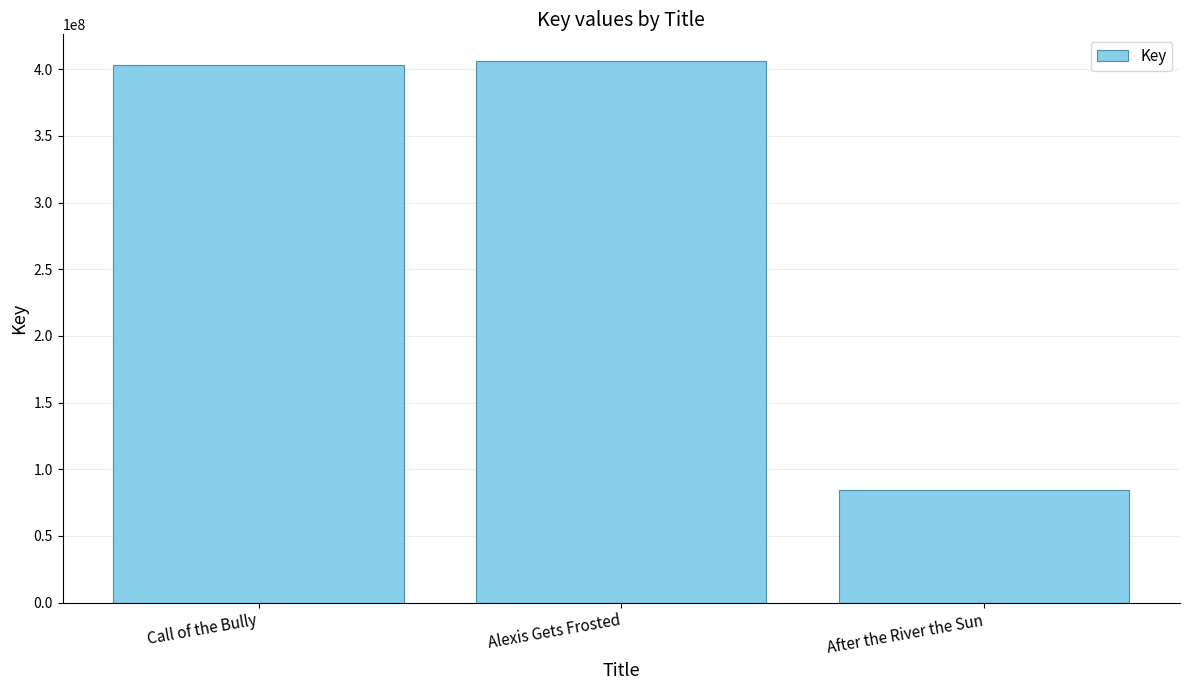

The chart shows a value of 84254005 at After the River the Sun. True or false?

True